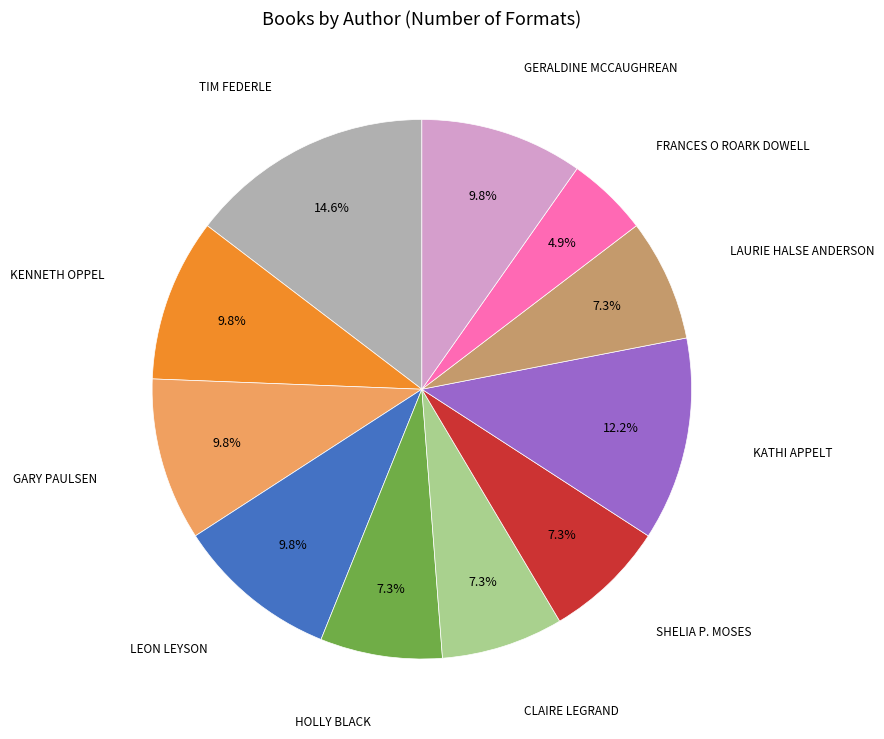

Is there a majority slice in this chart?

No